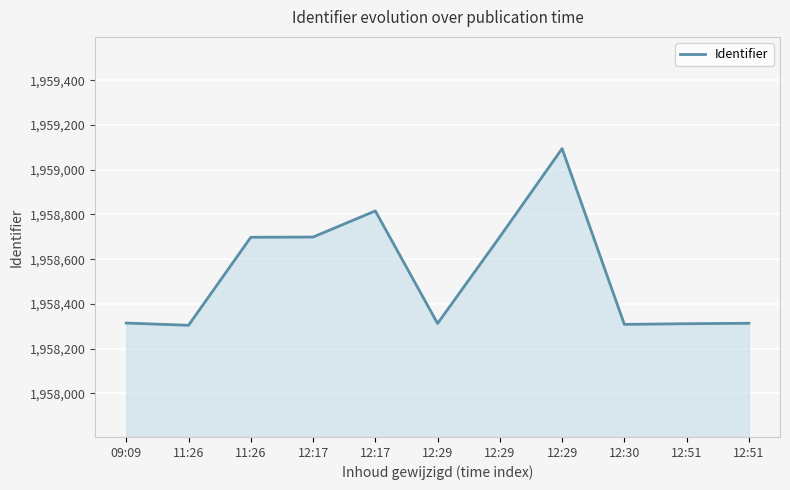

How many lines are shown in the chart?

1